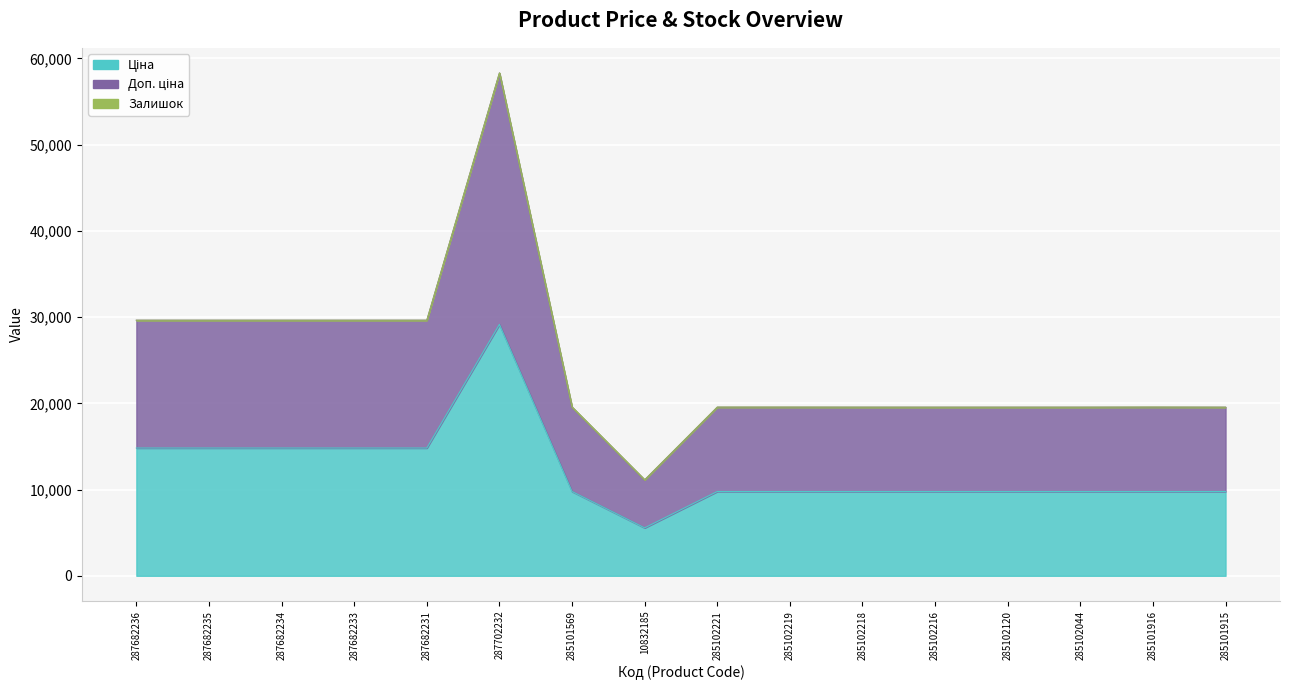

Between 285102221 and 285102216, which series saw the biggest shift?

Ціна